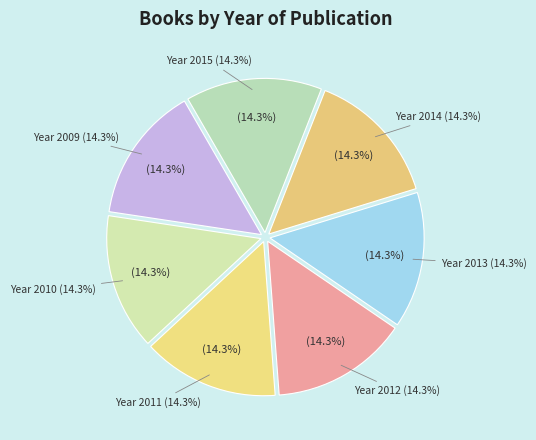

What percentage is the 407 slice, to the nearest percent?

14%